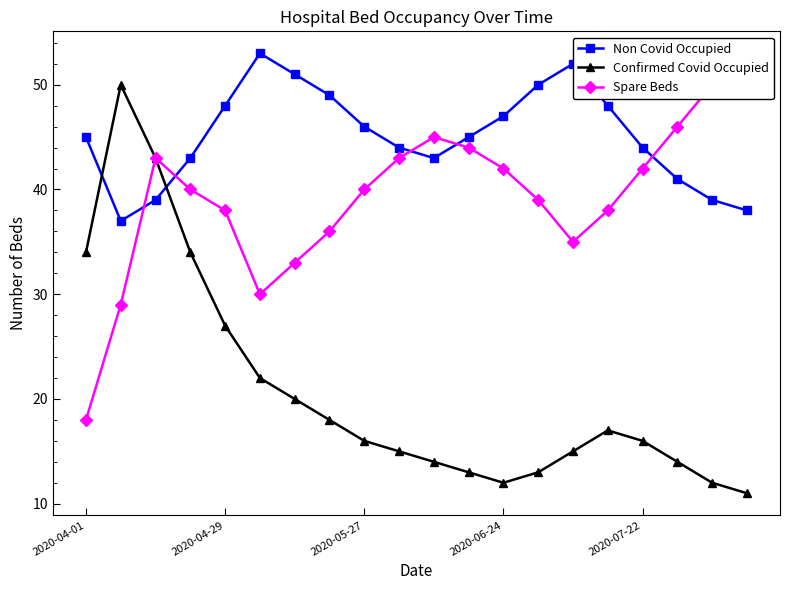

What is the highest value of the Spare Beds series?

53